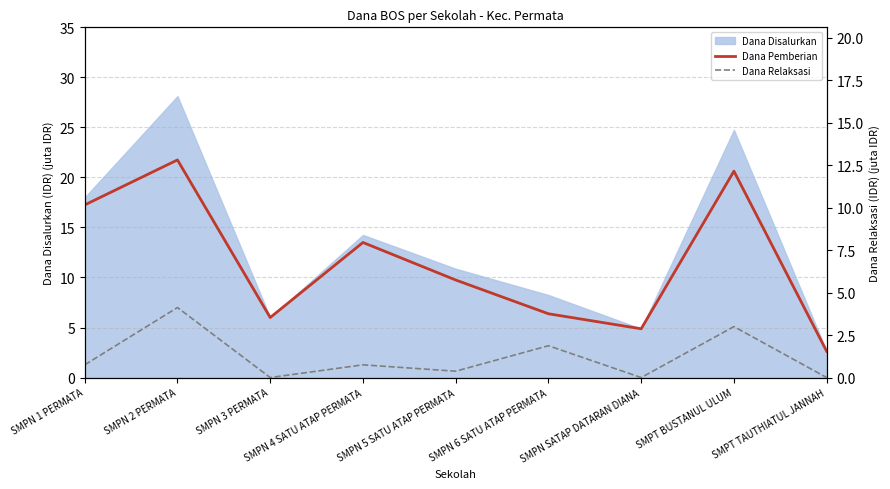

What is the value of the Dana Relaksasi point at the 2nd from the left?

4.1